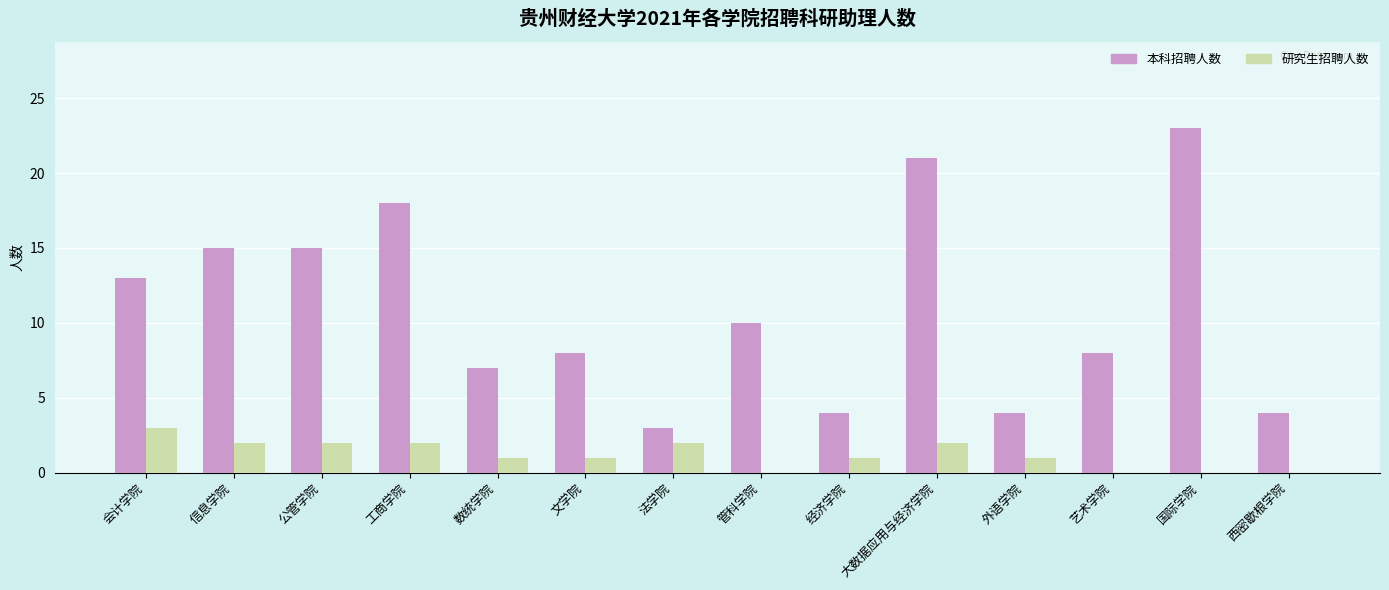

What value does the 研究生招聘人数 series have at 数统学院?

1